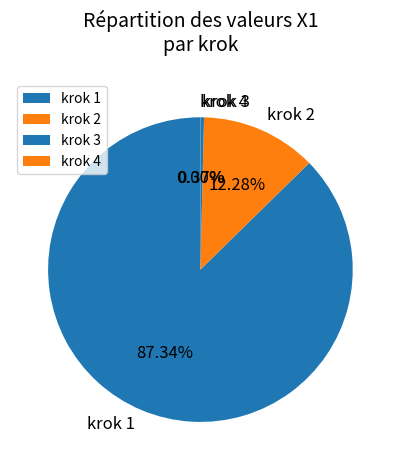

To the nearest percent, what is the difference between the largest and smallest slice percentages?

87%